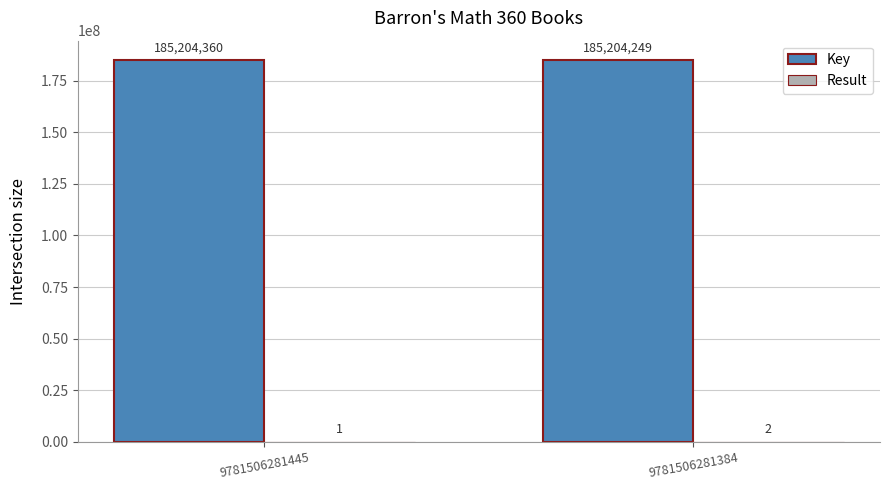

Does the chart contain stacked bars?

No